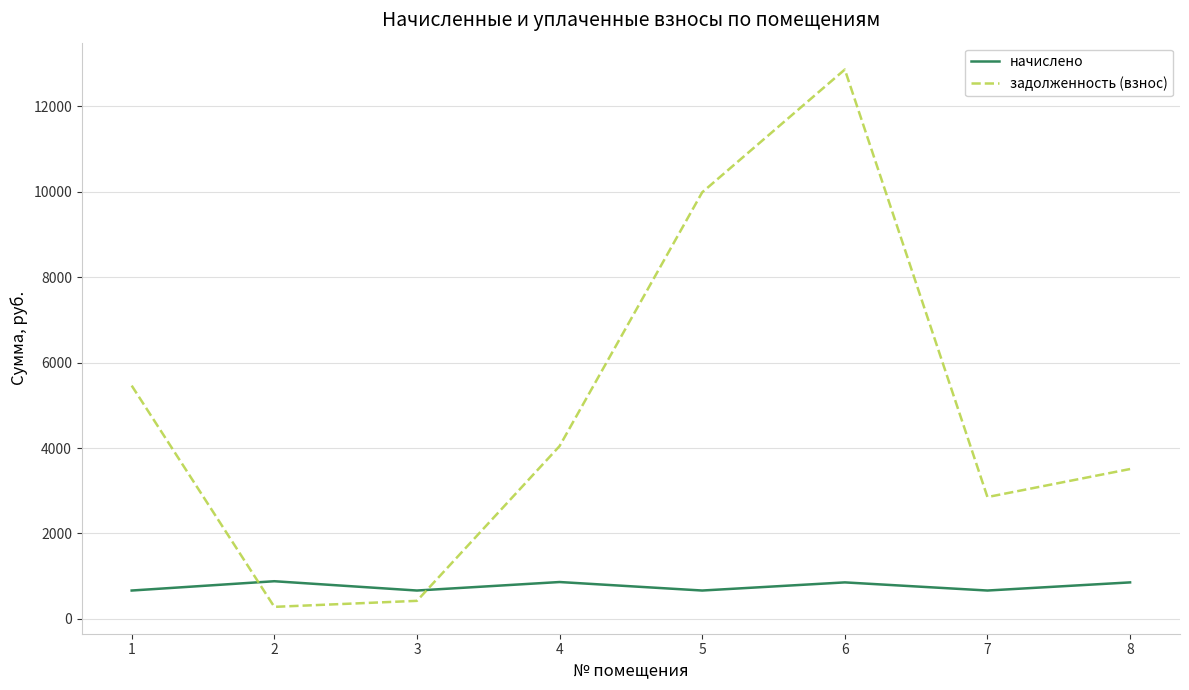

What are all the series names shown in the legend?

начислено, задолженность (взнос)